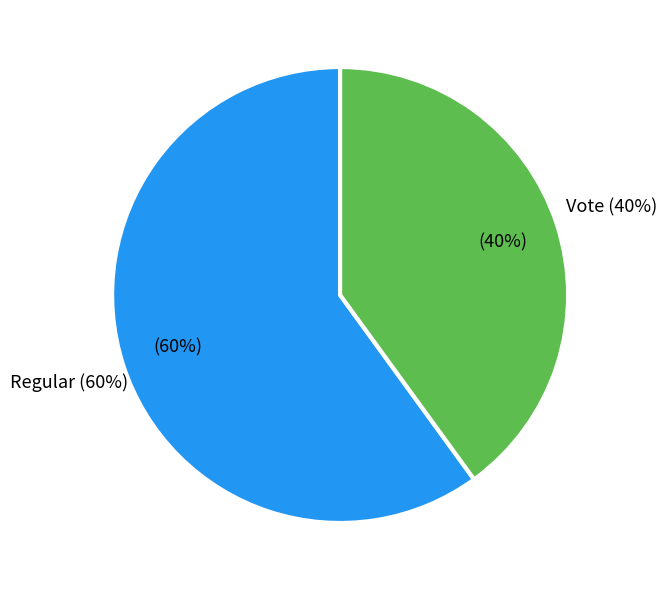

To the nearest percent, what portion does Regular (io_index=3) represent?

60%